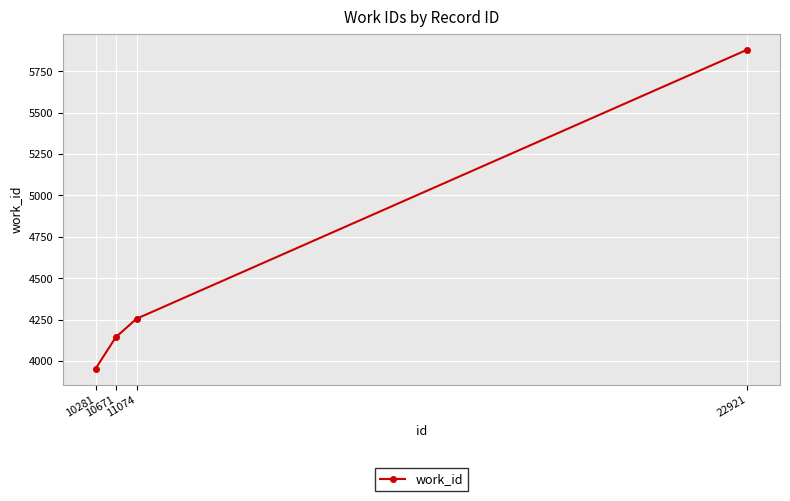

What is the maximum value shown in the chart?

5880